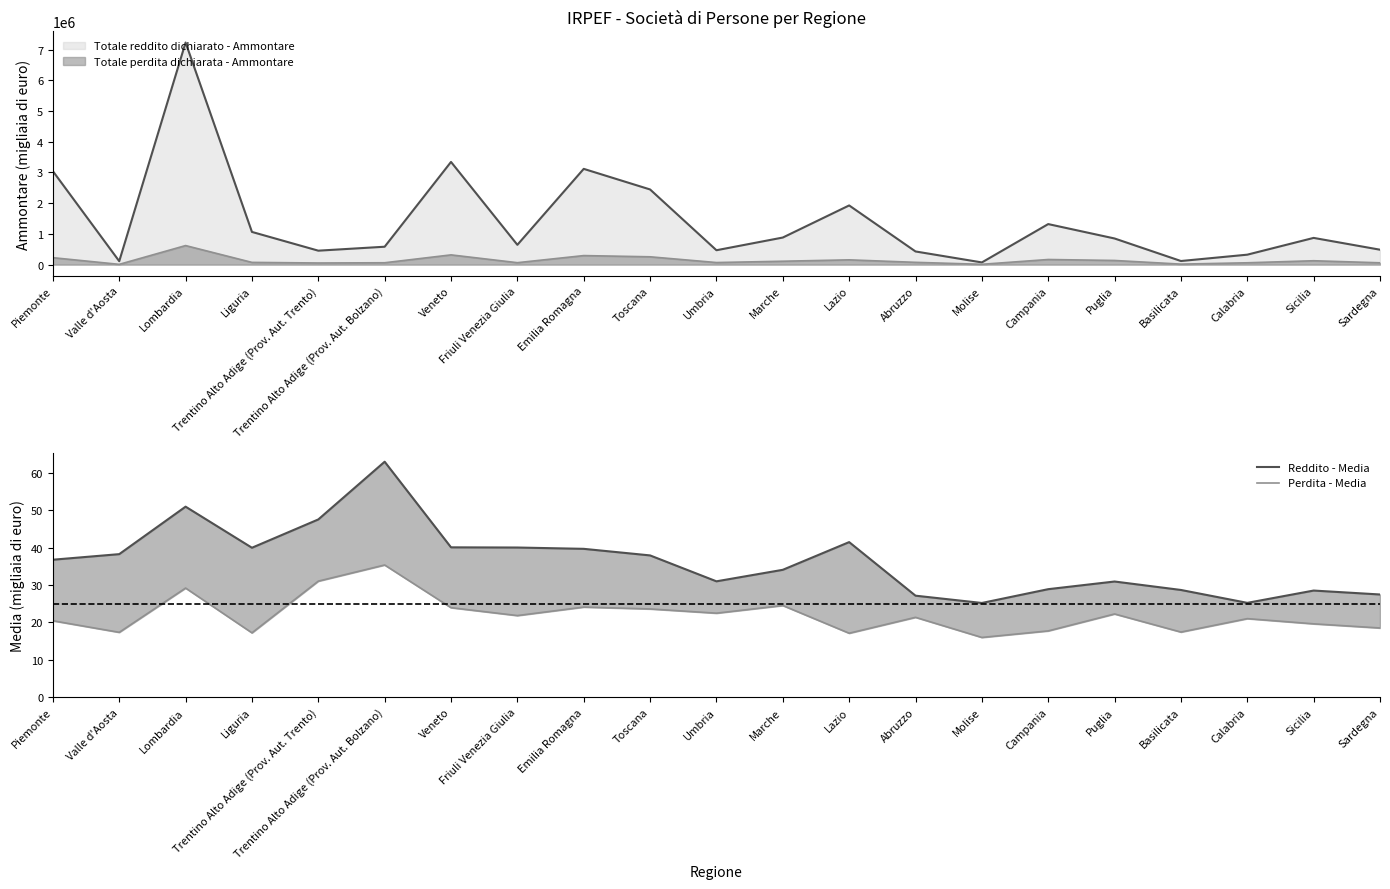

Reading right to left, what are all the values shown in this chart?

Reddito - Media: Sardegna=27.5	Sicilia=28.5	Calabria=25.2	Basilicata=28.7	Puglia=30.9	Campania=28.9	Molise=25.2	Abruzzo=27.2	Lazio=41.5	Marche=34.1	Umbria=31.0	Toscana=37.9	Emilia Romagna=39.7	Friuli Venezia Giulia=40.0	Veneto=40.1	Trentino Alto Adige (Prov. Aut. Bolzano)=63.0	Trentino Alto Adige (Prov. Aut. Trento)=47.5	Liguria=40.0	Lombardia=51.0	Valle d'Aosta=38.3	Piemonte=36.8
Perdita - Media: Sardegna=18.5	Sicilia=19.6	Calabria=21.0	Basilicata=17.4	Puglia=22.3	Campania=17.7	Molise=16.0	Abruzzo=21.4	Lazio=17.1	Marche=24.5	Umbria=22.5	Toscana=23.6	Emilia Romagna=24.1	Friuli Venezia Giulia=21.8	Veneto=23.9	Trentino Alto Adige (Prov. Aut. Bolzano)=35.4	Trentino Alto Adige (Prov. Aut. Trento)=31.1	Liguria=17.2	Lombardia=29.2	Valle d'Aosta=17.4	Piemonte=20.4